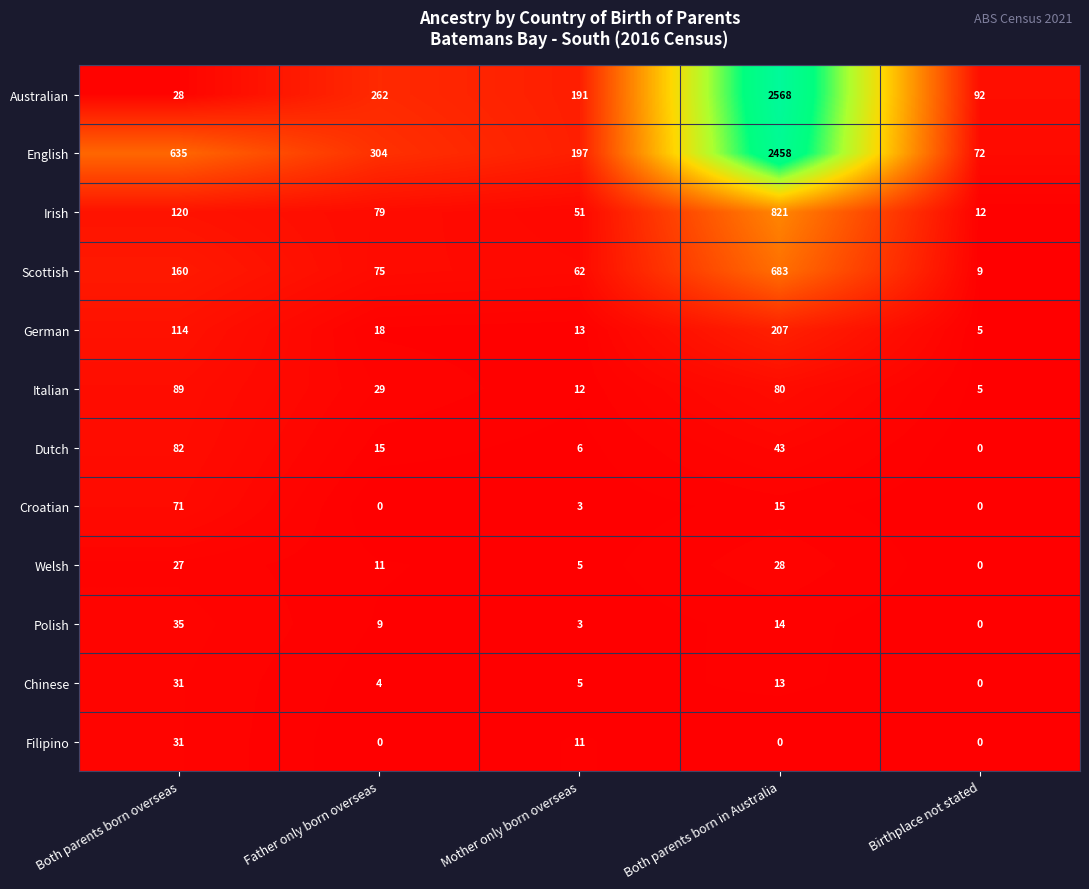

At which category is the sum across all series the highest?

Both parents born in Australia